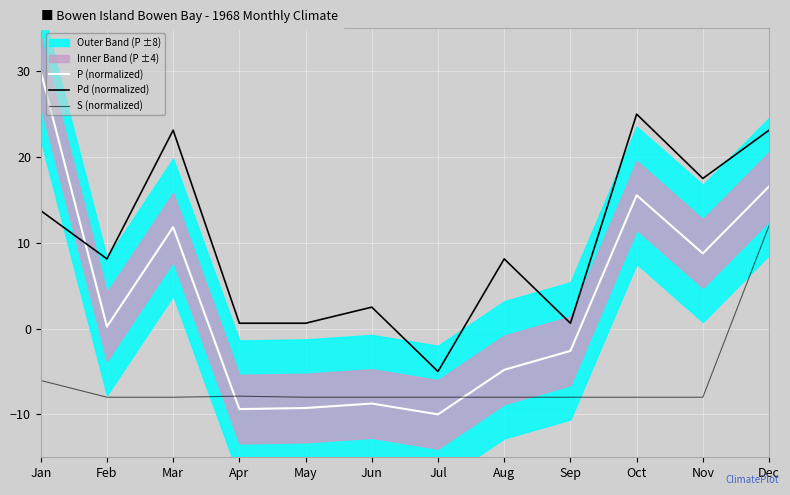

Rank the series by their maximum value, from highest to lowest.

P (normalized), Pd (normalized), S (normalized)